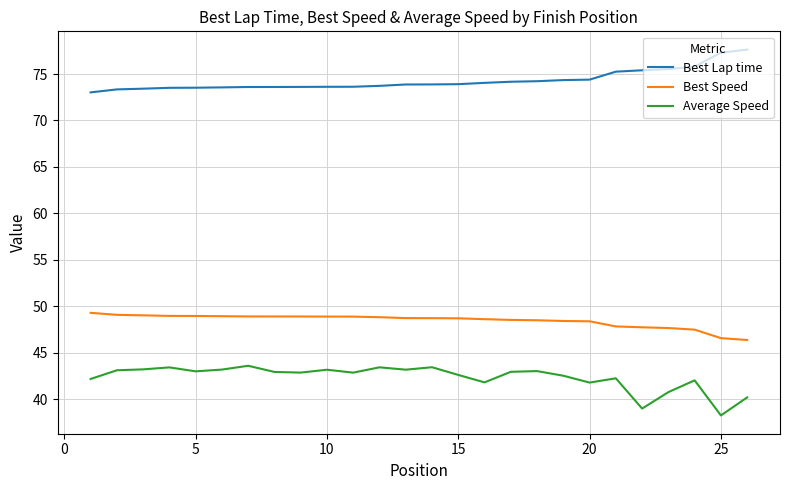

What is the sum of all Best Speed values?

1260.0